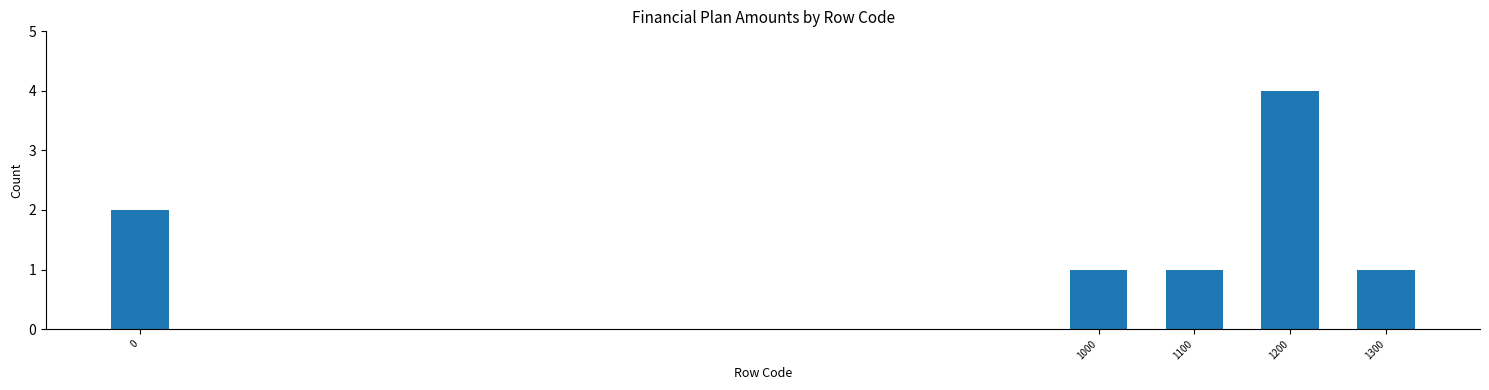

Reading left to right, extract all data points from this chart.

2	1	1	4	1